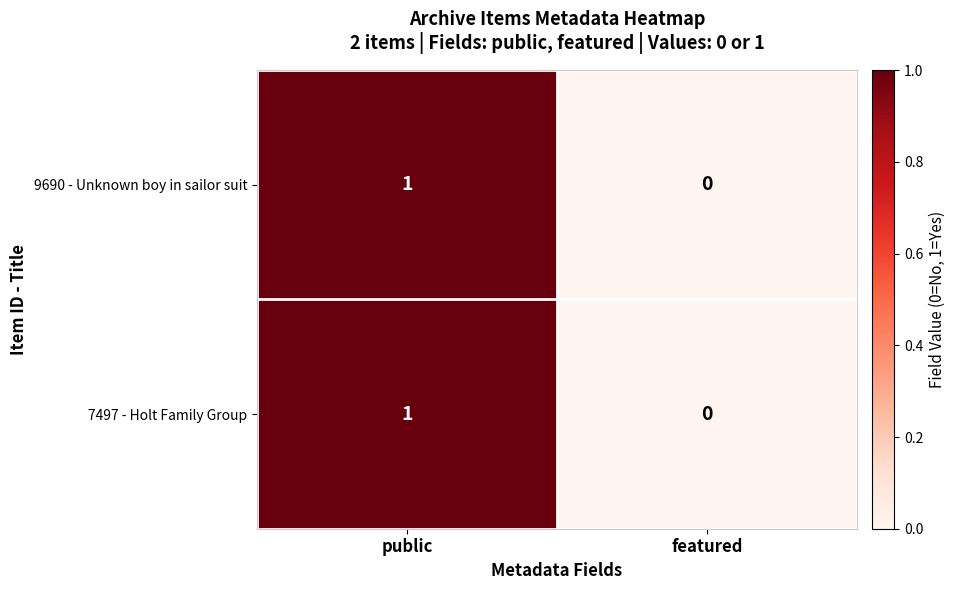

Rank the categories by 7497 - Holt Family Group value from highest to lowest.

public, featured